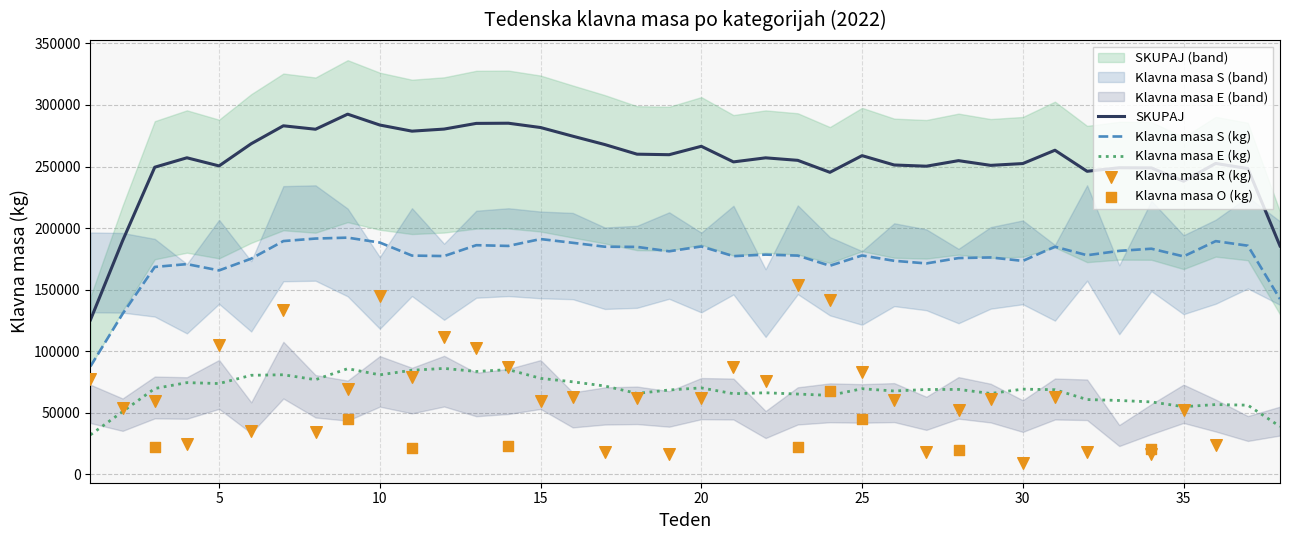

At how many categories does at least one series exceed 115627?

38